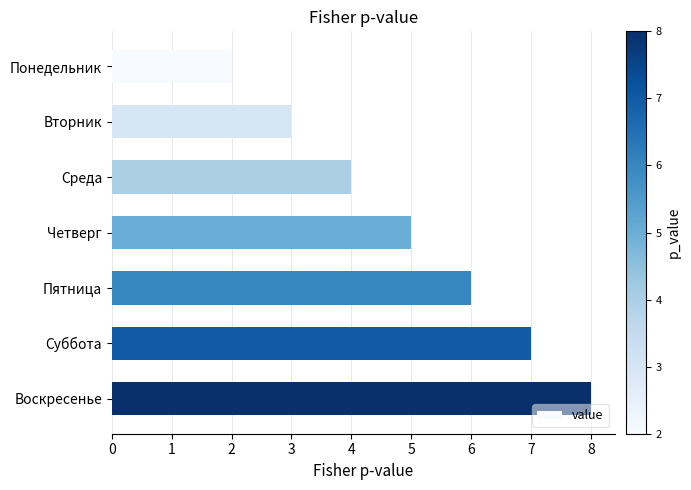

What is the average value?

5